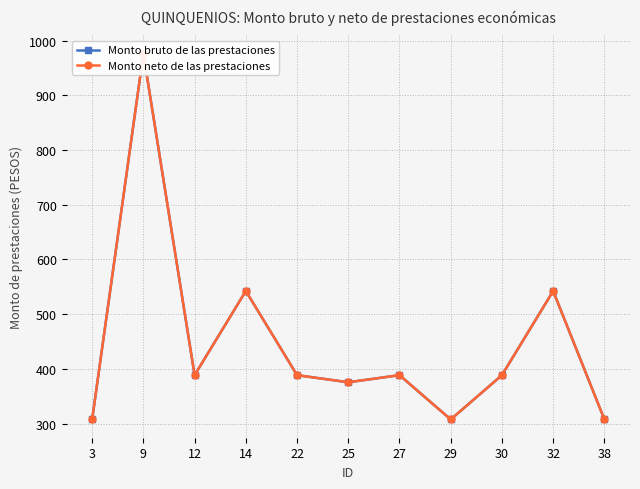

How many data points does each series have?

11